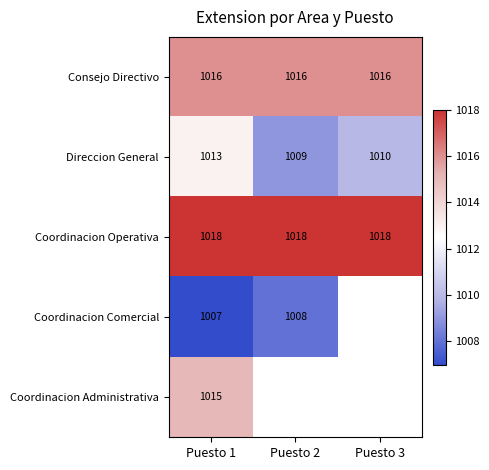

What is the lowest value of the Coordinacion Operativa series?

1018